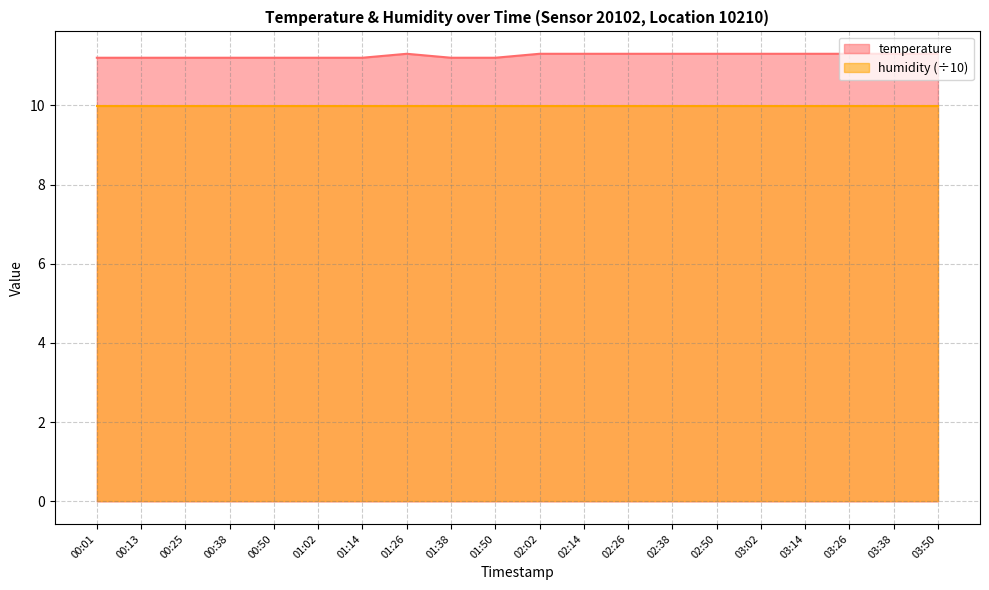

Approximately how many times larger is the value at 00:13 compared to 01:02?

1.0